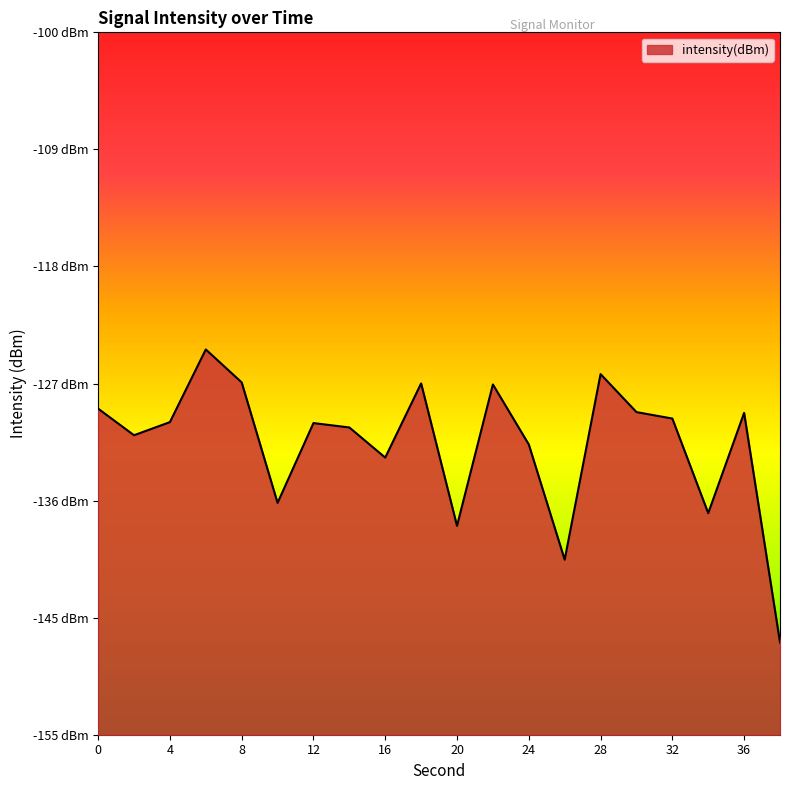

What is the sum of the values at 36 and 38?

-277.6